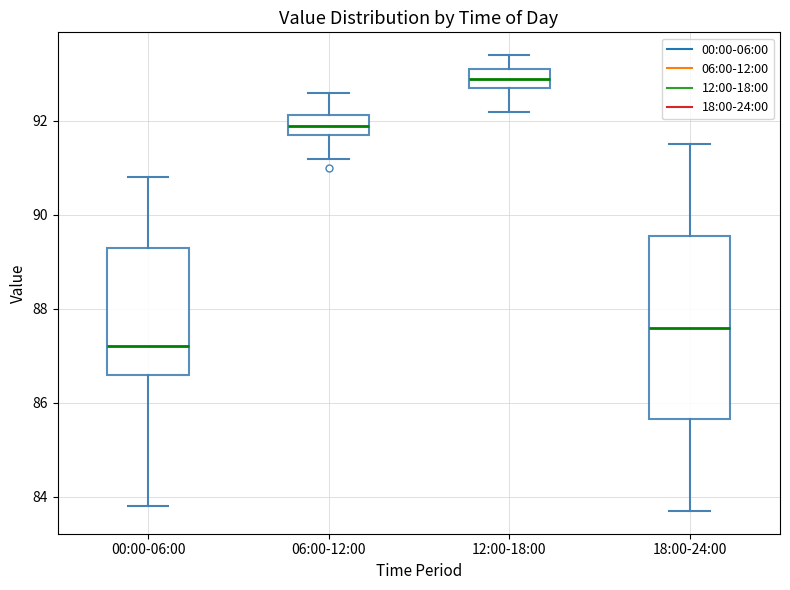

Where does the median line of the box for 06:00-12:00 sit on the y-axis? The values are not printed on the chart, so give them approximately, as read against the axis.

92.0